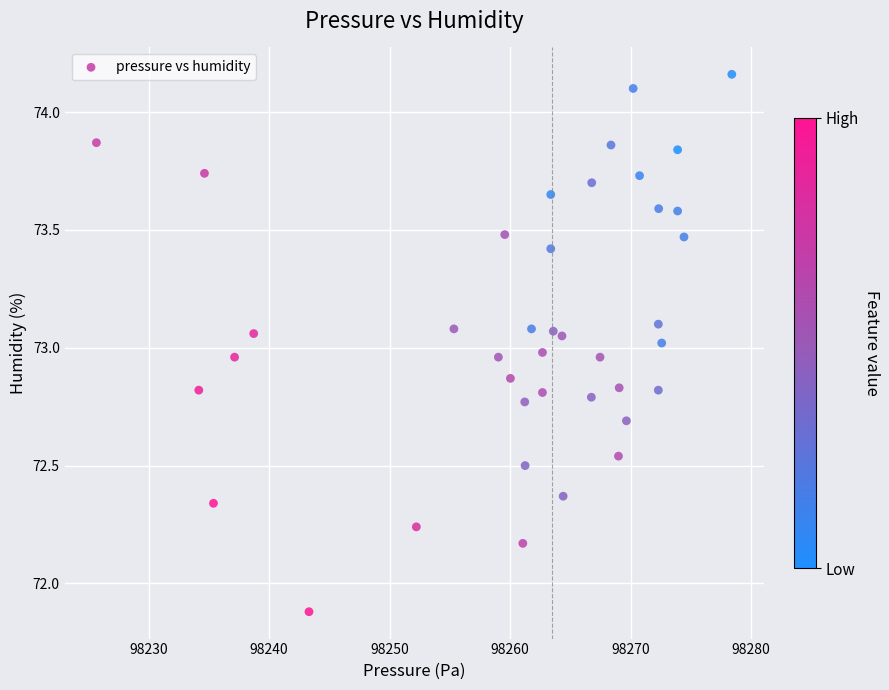

What is the range of X values (max minus min)?

52.8